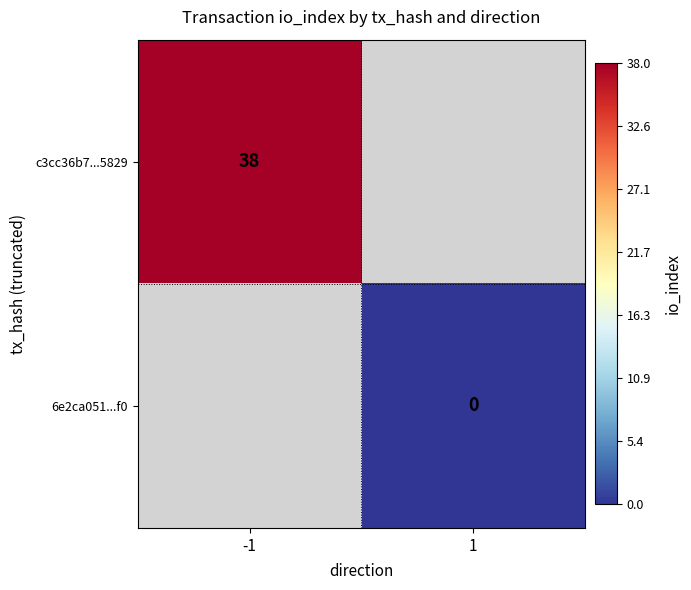

Count the number of data series in this chart.

2